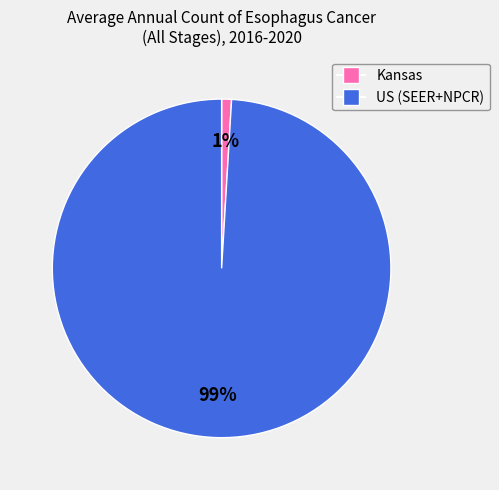

To the nearest percent, what percentage of the pie is US (SEER+NPCR)?

99%